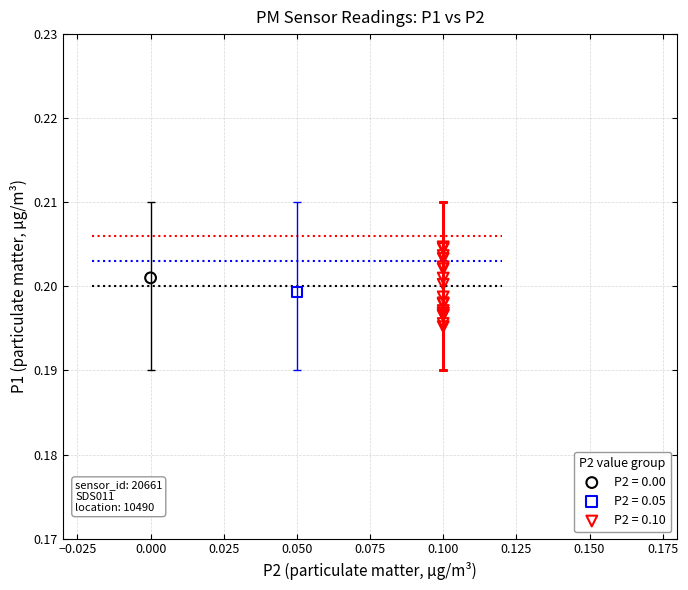

What are all the series names shown in the legend?

P2 = 0.00, P2 = 0.05, P2 = 0.10